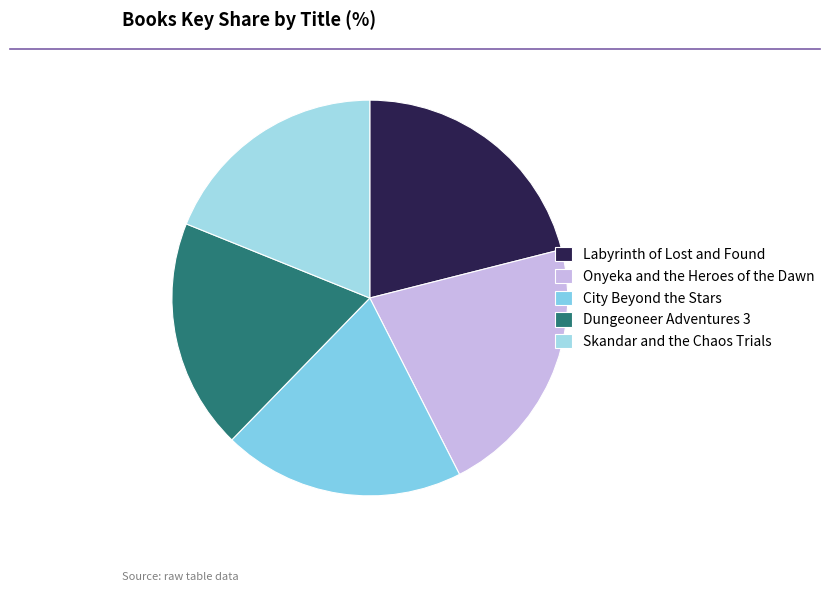

The Skandar and the Chaos Trials slice represents 31% of the pie. True or false?

False